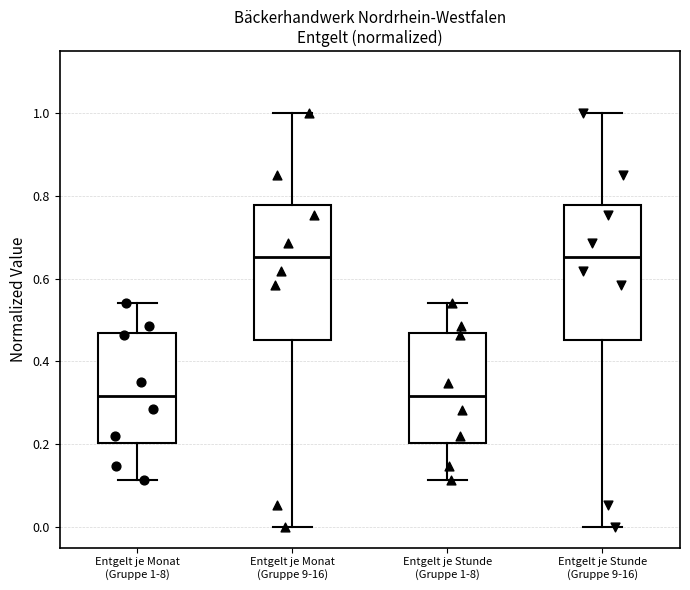

Reading left to right, read every box against the y-axis: the position of its median line, the range the box covers, and the ends of its whiskers. The values are not printed on the chart, so give them approximately, as read against the axis.

Entgelt je Monat (Gruppe 1-8): median 0.32, box 0.20 to 0.46, whiskers 0.12 to 0.54
Entgelt je Monat (Gruppe 9-16): median 0.66, box 0.46 to 0.78, whiskers 0.00 to 1.00
Entgelt je Stunde (Gruppe 1-8): median 0.32, box 0.20 to 0.46, whiskers 0.12 to 0.54
Entgelt je Stunde (Gruppe 9-16): median 0.66, box 0.46 to 0.78, whiskers 0.00 to 1.00